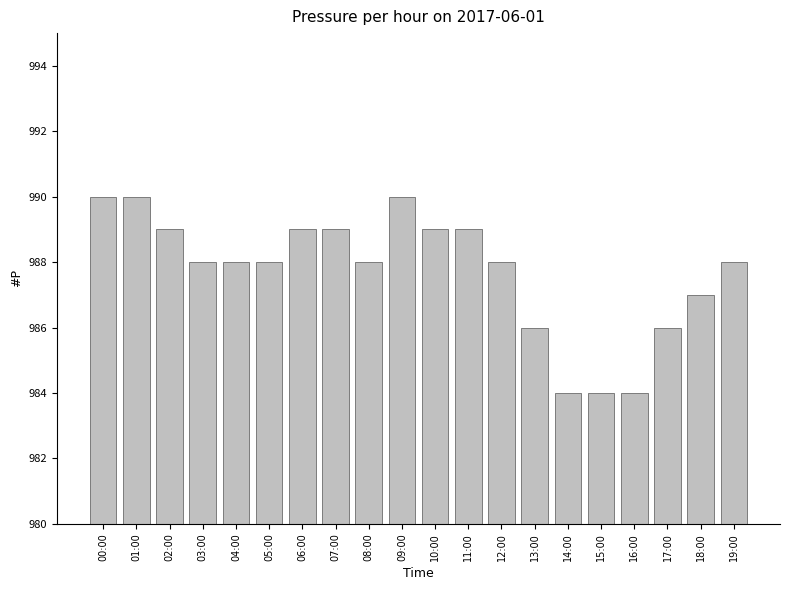

At which label is the value closest to 987?

18:00